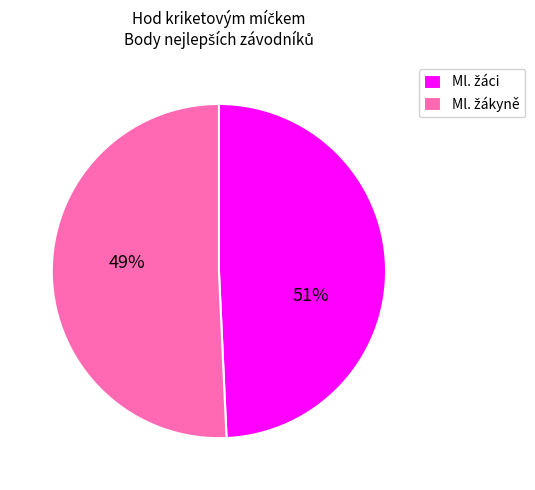

Is it true that Ml. žákyně is 58% of the pie?

False